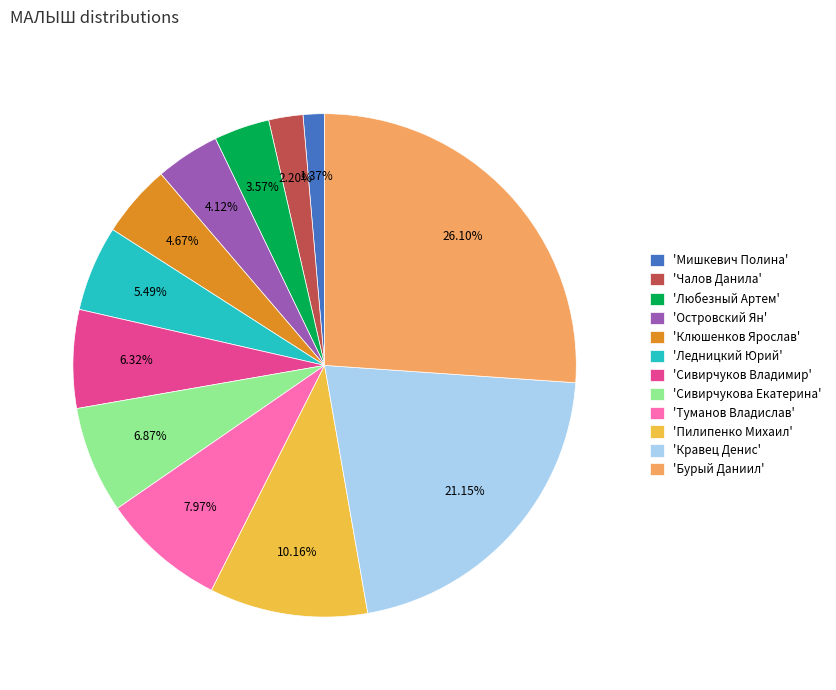

Between 'Сивирчукова Екатерина' and 'Бурый Даниил', which is larger?

'Бурый Даниил'